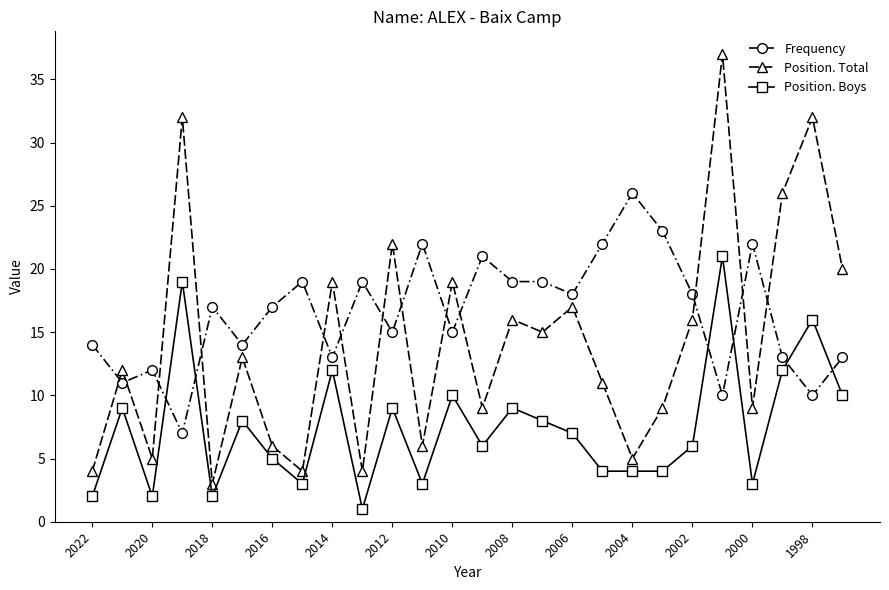

How many values in the Position. Boys series are below 7?

13